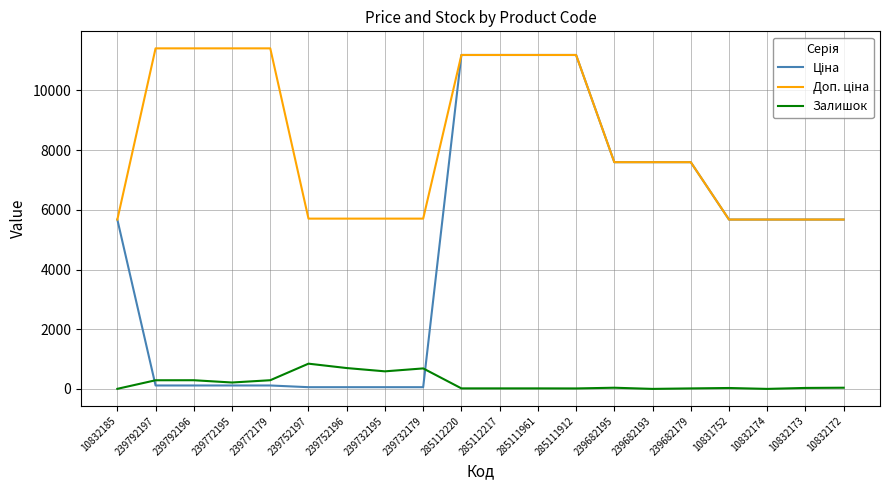

What is the greatest value displayed?

11410.0